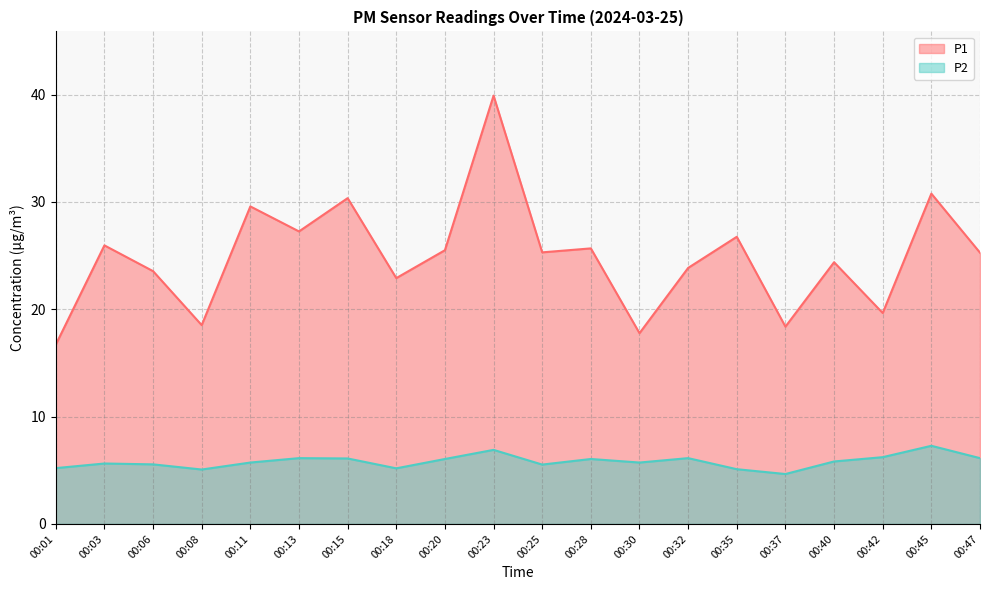

Reading left to right, extract all data points from this chart.

P1: 00:01=16.7	00:03=25.9	00:06=23.6	00:08=18.5	00:11=29.6	00:13=27.2	00:15=30.4	00:18=22.9	00:20=25.5	00:23=39.9	00:25=25.3	00:28=25.7	00:30=17.8	00:32=23.9	00:35=26.8	00:37=18.4	00:40=24.4	00:42=19.6	00:45=30.8	00:47=25.3
P2: 00:01=5.2	00:03=5.6	00:06=5.5	00:08=5.1	00:11=5.7	00:13=6.1	00:15=6.1	00:18=5.2	00:20=6.0	00:23=6.9	00:25=5.5	00:28=6.0	00:30=5.7	00:32=6.1	00:35=5.1	00:37=4.7	00:40=5.8	00:42=6.2	00:45=7.3	00:47=6.1